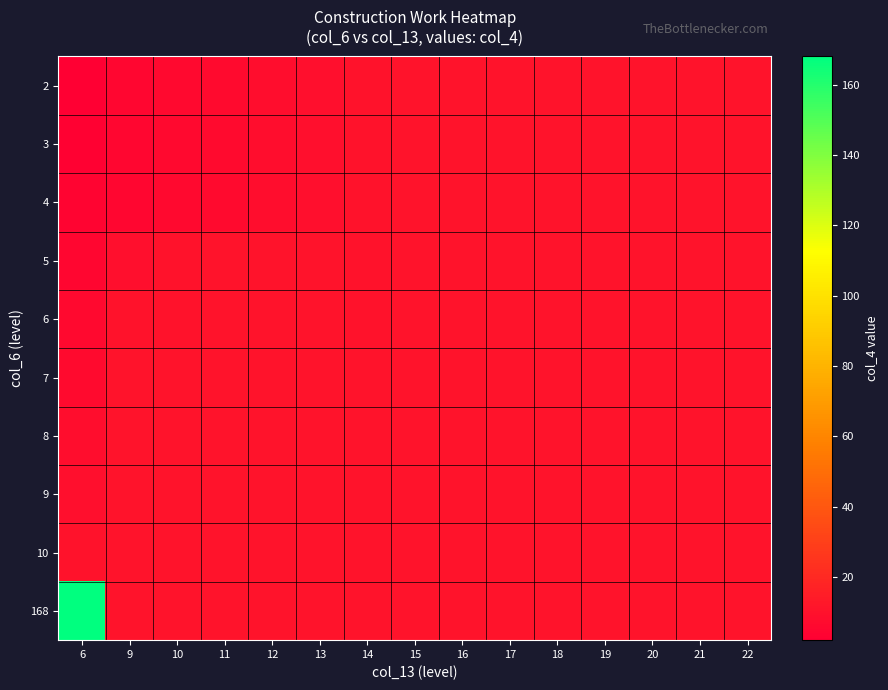

At how many categories does at least one series exceed 42?

1